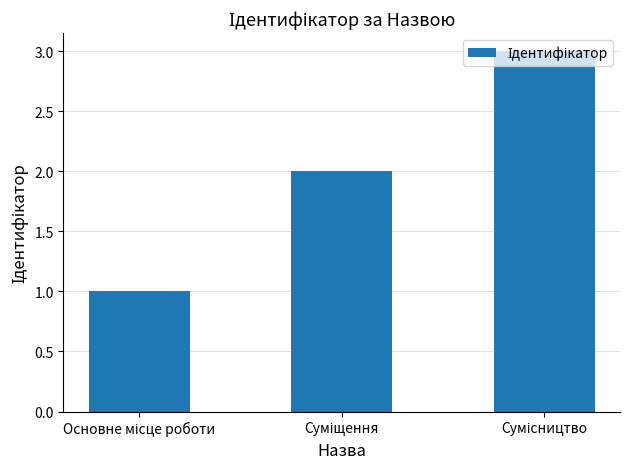

What is the maximum value shown in the chart?

3